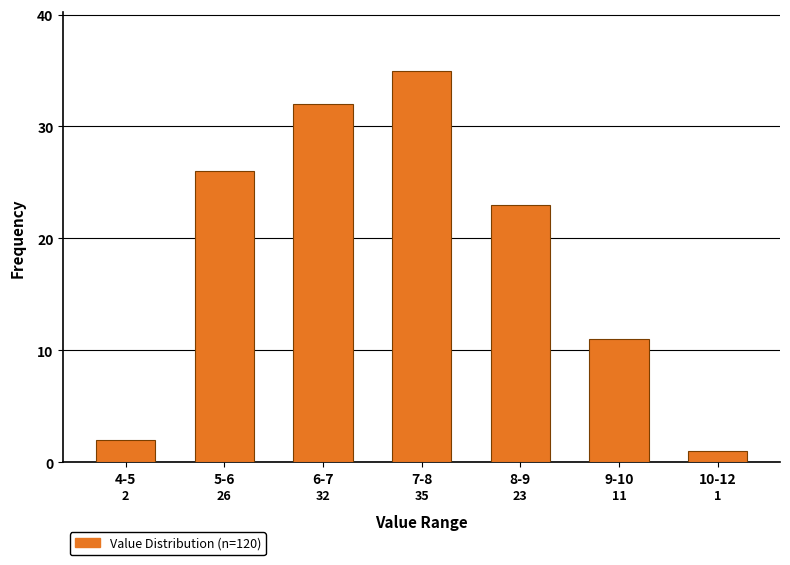

Reading left to right, extract all data points from this chart.

2	26	32	35	23	11	1